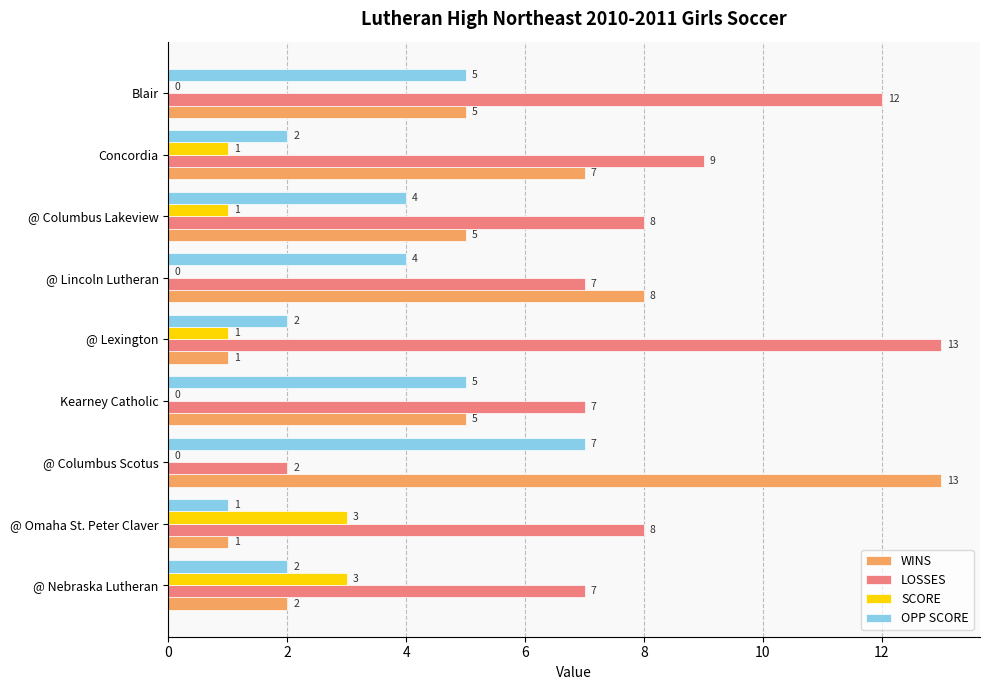

What is the maximum value shown in the chart?

13